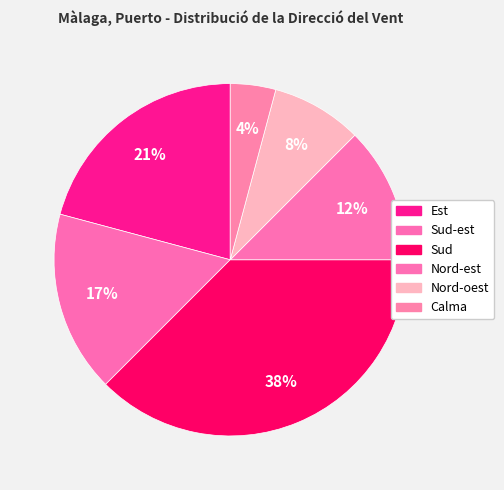

To the nearest percent, what percentage of the pie is Est?

21%